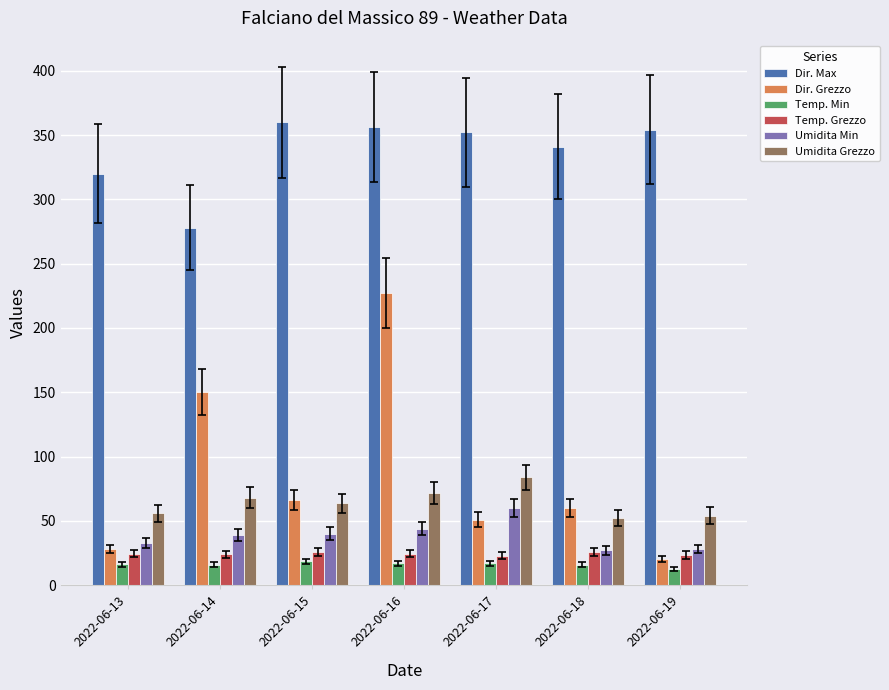

Which series has the widest spread of values?

Dir. Grezzo